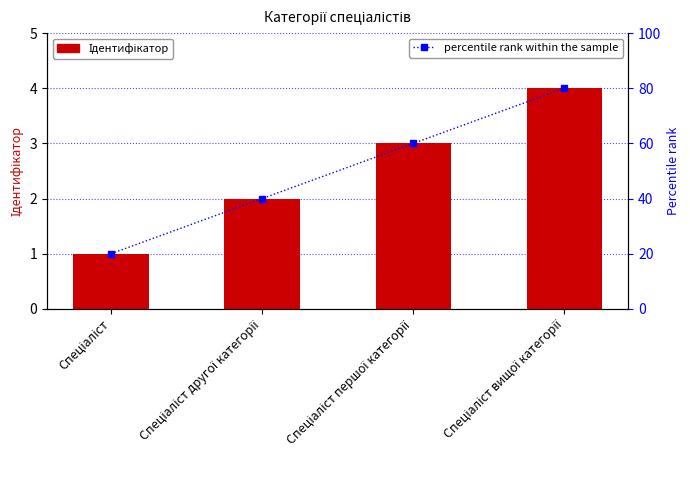

The value of percentile rank within the sample at Спеціаліст is 35. True or false?

False